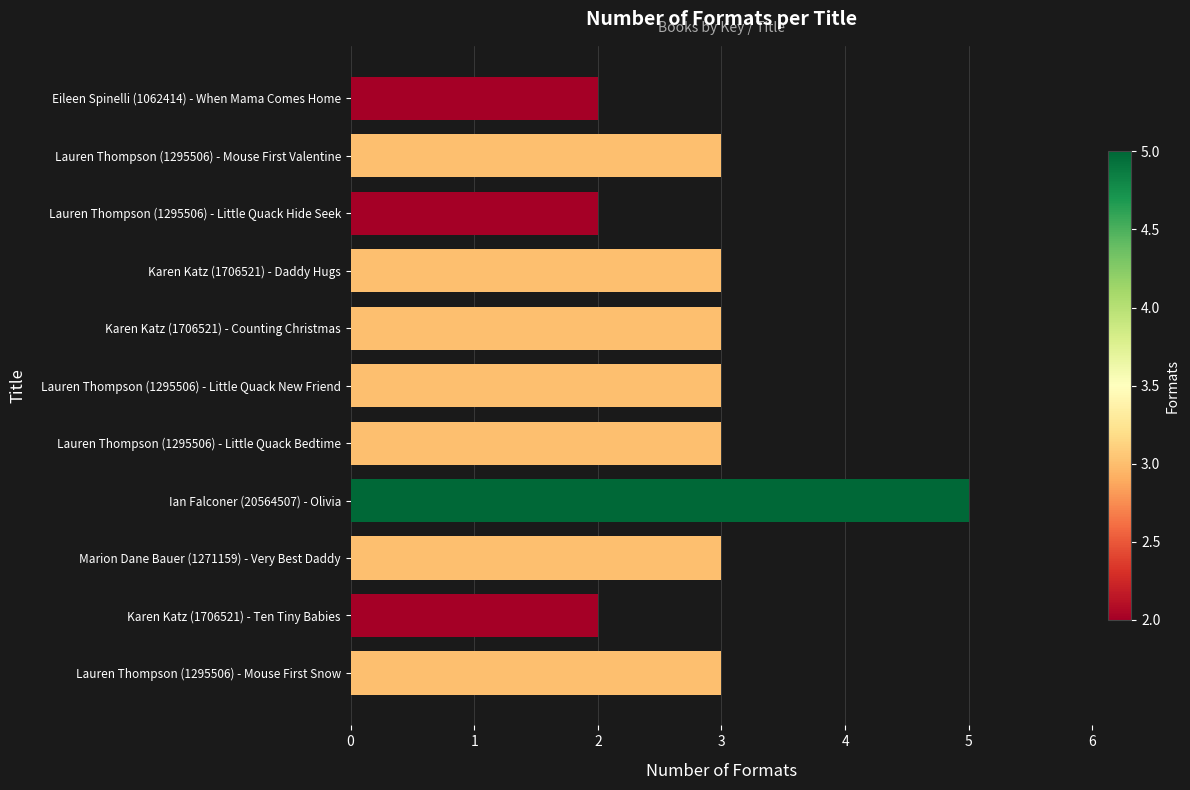

What is the maximum value shown in the chart?

5